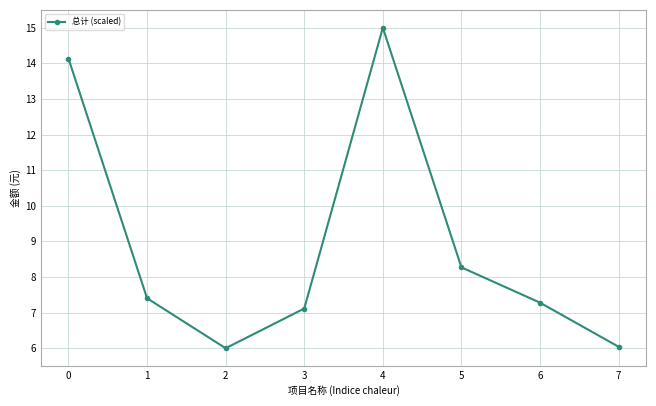

The chart shows a value of 5.0 at 4. True or false?

False